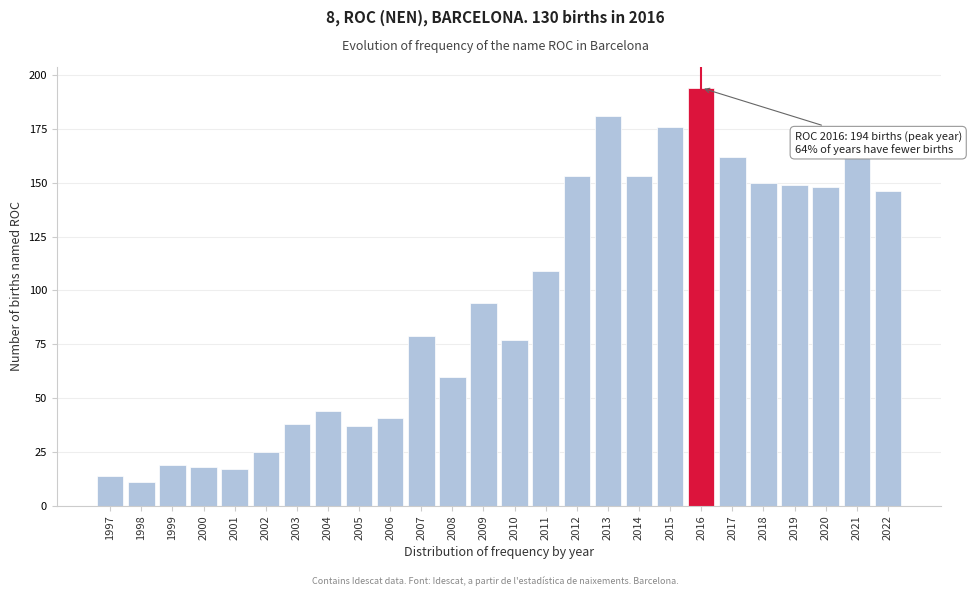

Reading left to right, list all the values displayed in this chart.

14	11	19	18	17	25	38	44	37	41	79	60	94	77	109	153	181	153	176	194	162	150	149	148	162	146